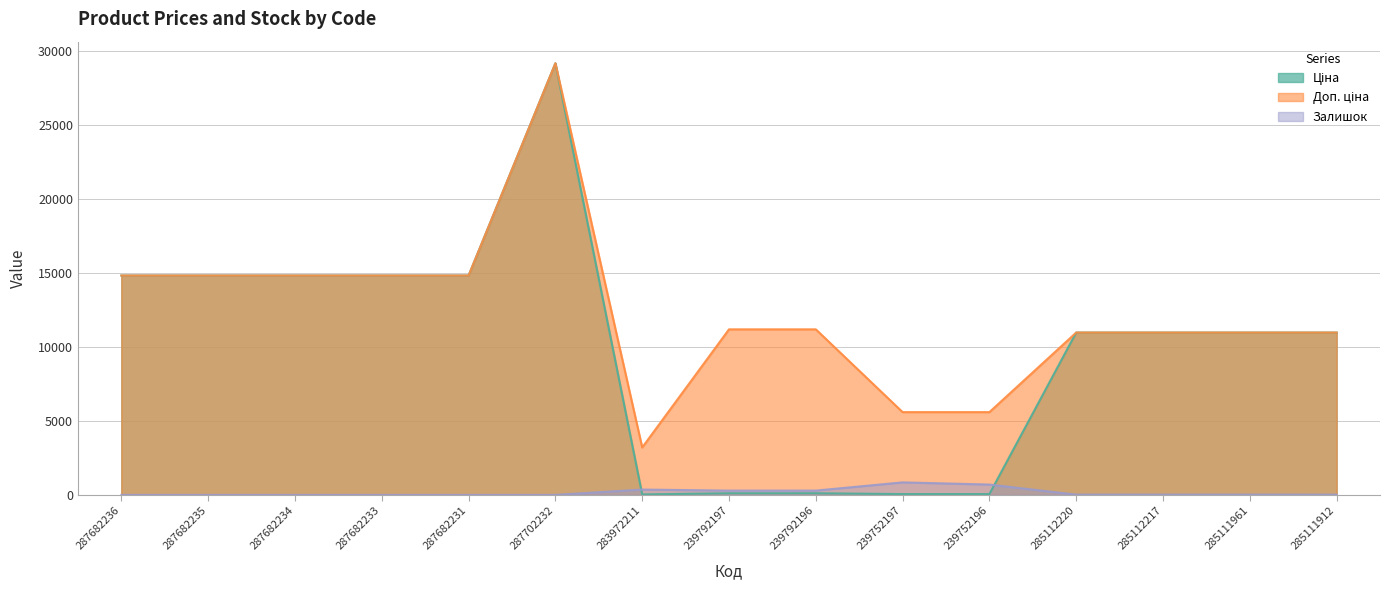

At which category does Ціна reach its first local valley?

283972211